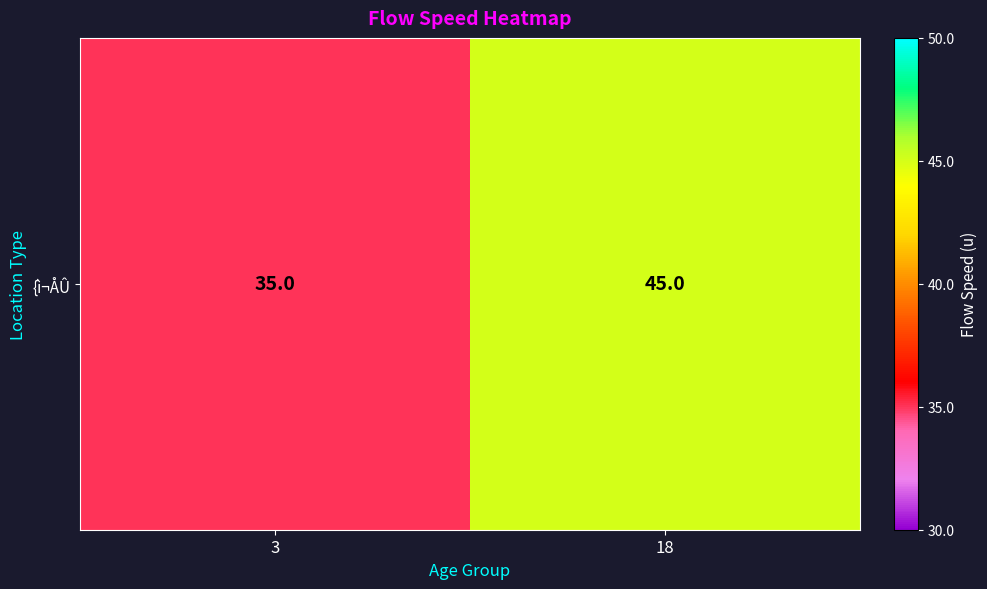

What is the smallest value displayed?

35